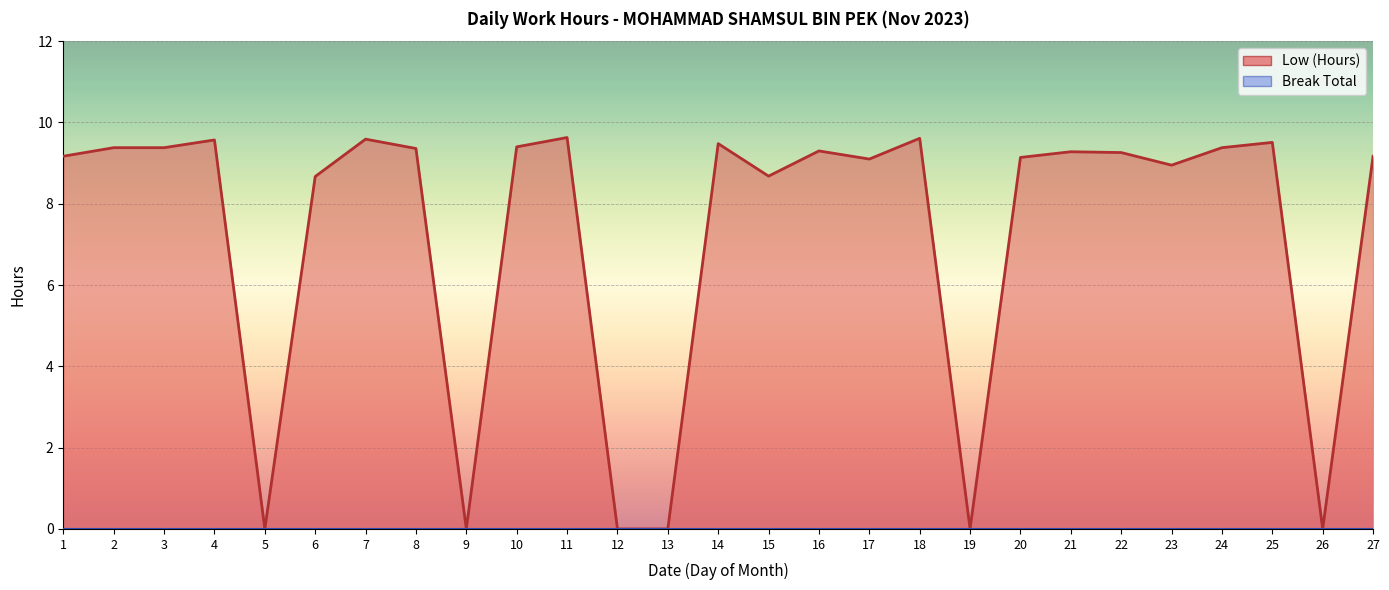

At 6, list the series in order from largest to smallest.

Low (Hours) line, Break Total line